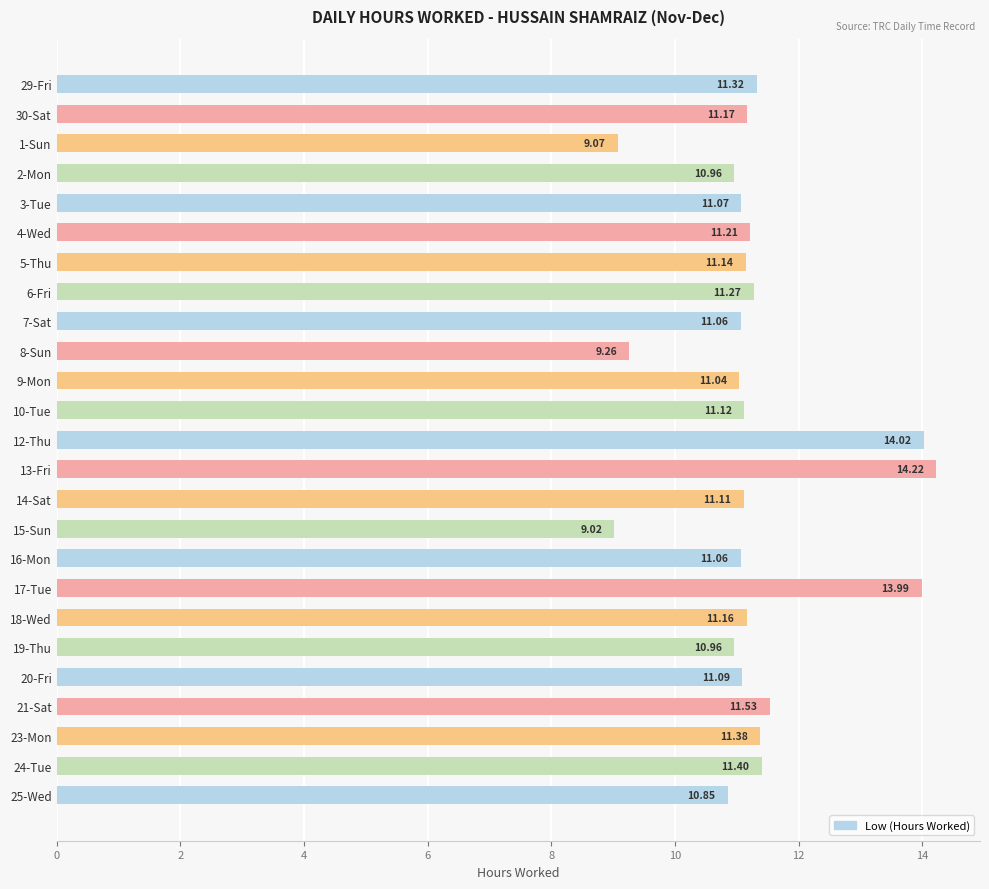

What is the difference between the maximum and minimum values?

5.2